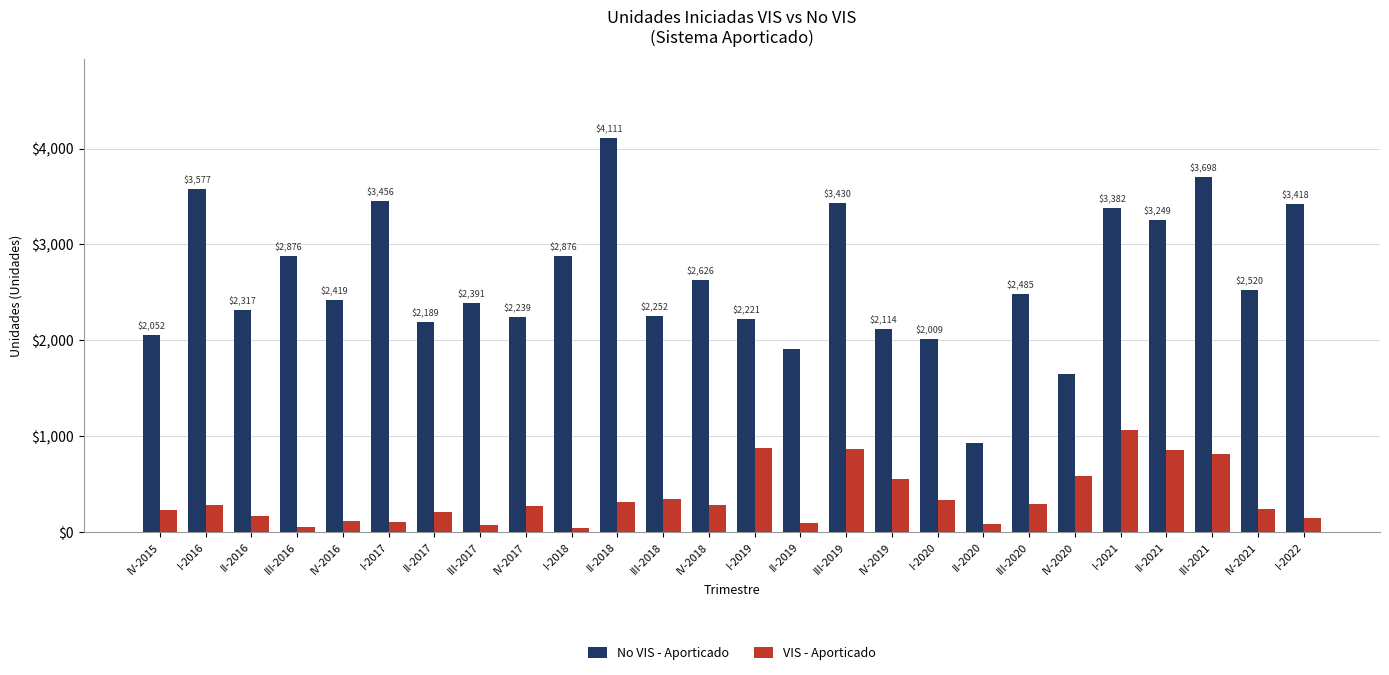

Between I-2018 and IV-2021, which series saw the biggest shift?

No VIS - Aporticado